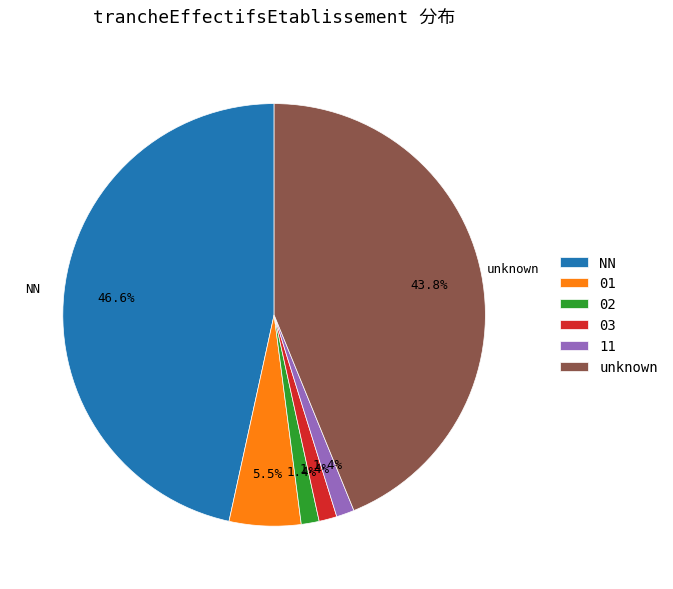

Which category has the biggest portion of the pie?

NN